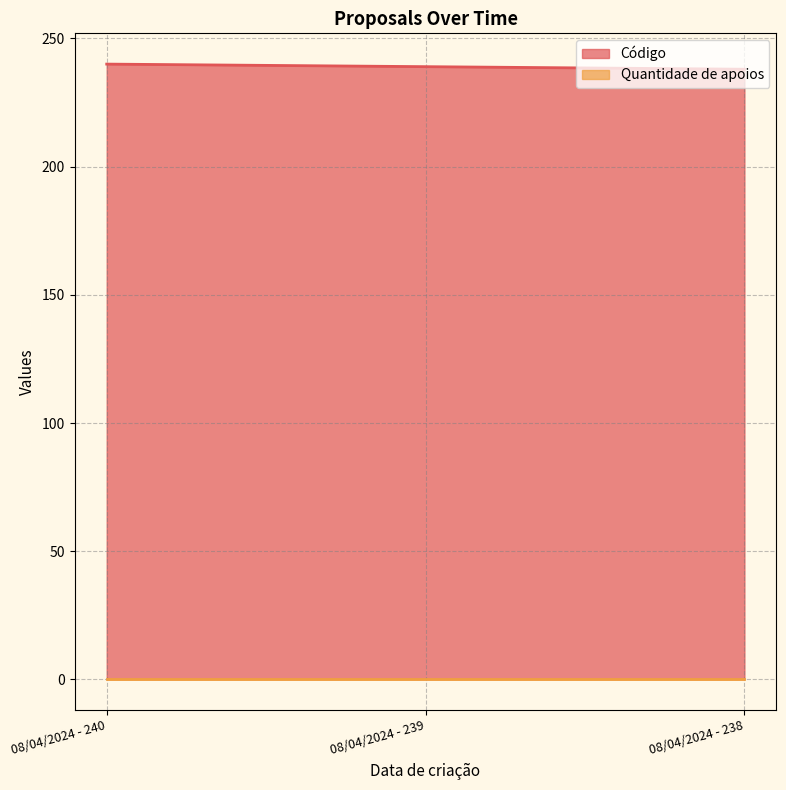

Rank the categories by value from lowest to highest.

08/04/2024 - 238, 08/04/2024 - 239, 08/04/2024 - 240